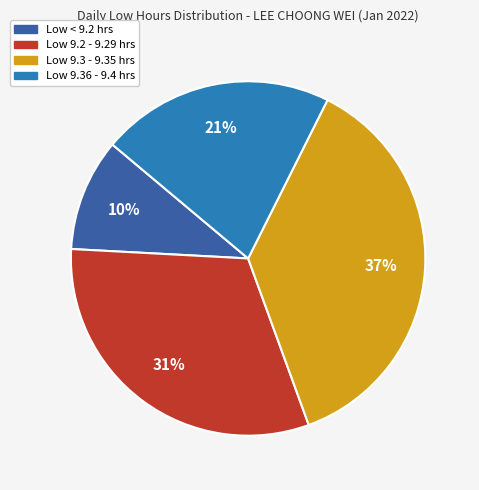

To the nearest percent, what is the average slice percentage?

25%